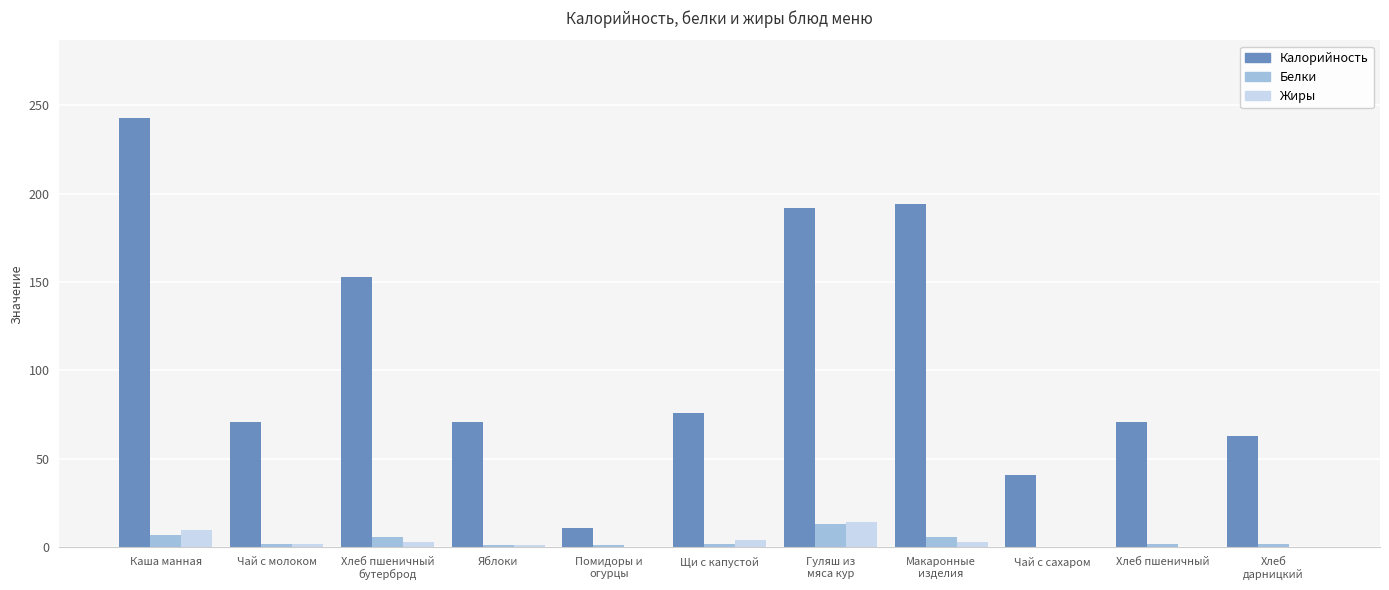

The Калорийность series shows 76 at Щи с капустой. True or false?

True